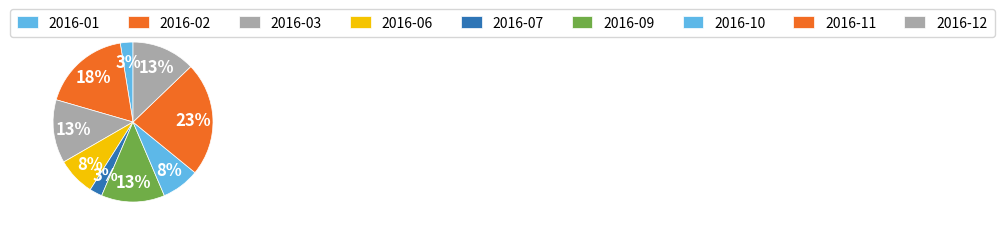

Is it true that 2016-02 is 29% of the pie?

False